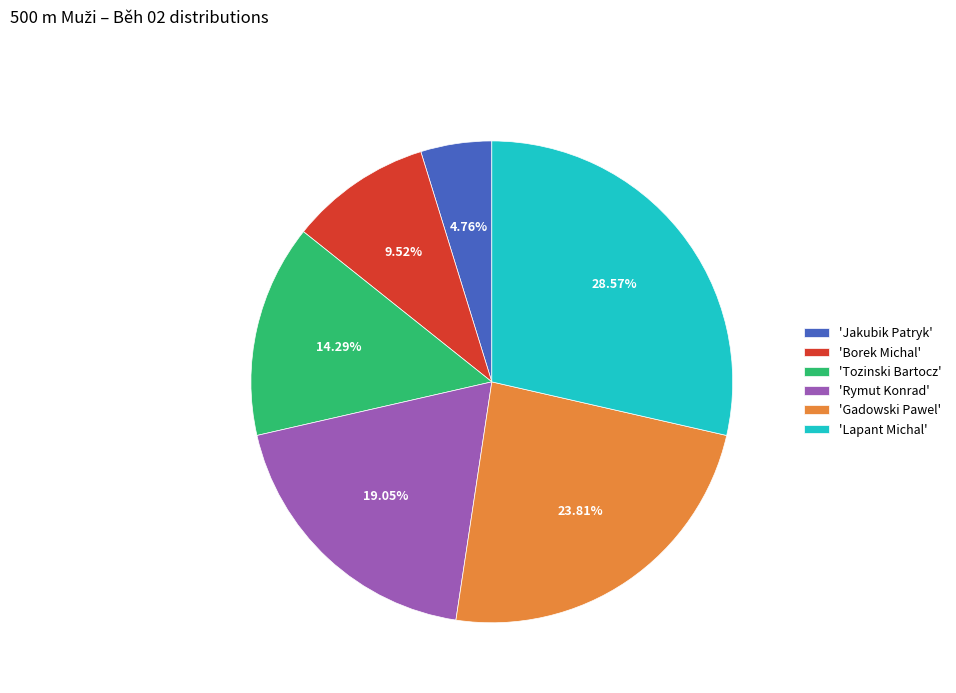

Rank the categories by value from highest to lowest.

'Lapant Michal', 'Gadowski Pawel', 'Rymut Konrad', 'Tozinski Bartocz', 'Borek Michal', 'Jakubik Patryk'